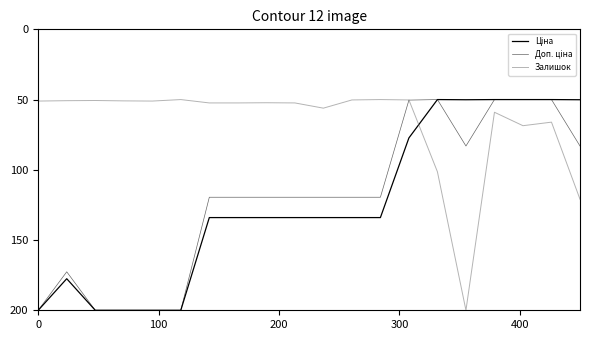

At how many categories does at least one series exceed 187?

6